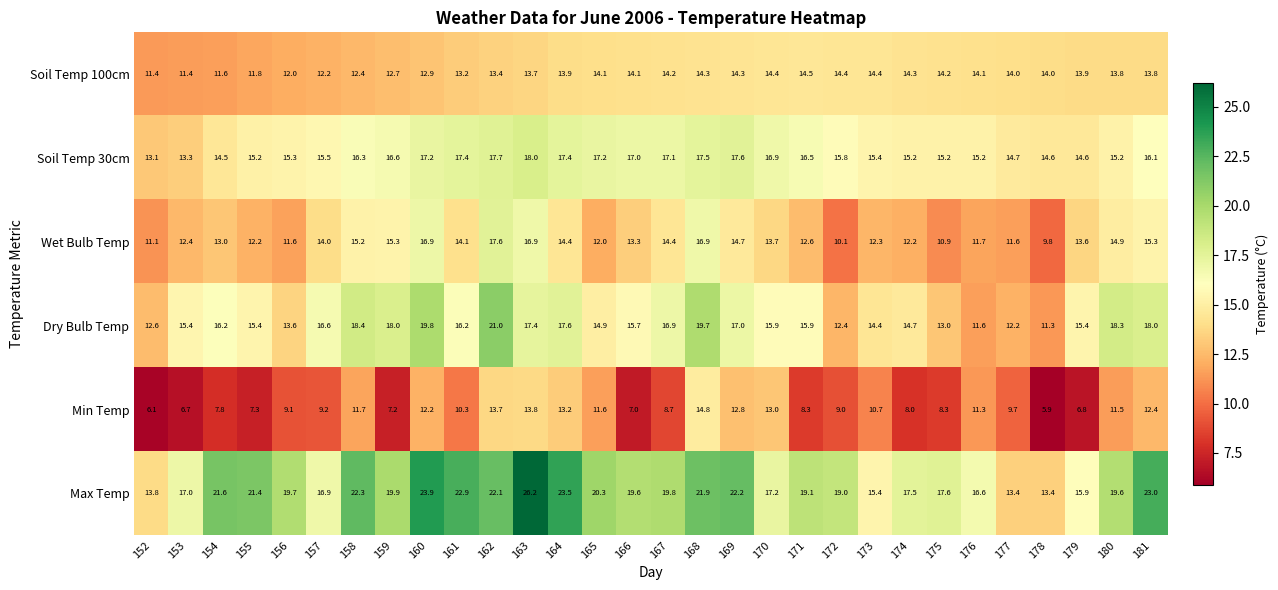

True or false: Soil Temp 30cm has a value of 23.3 at 174.

False